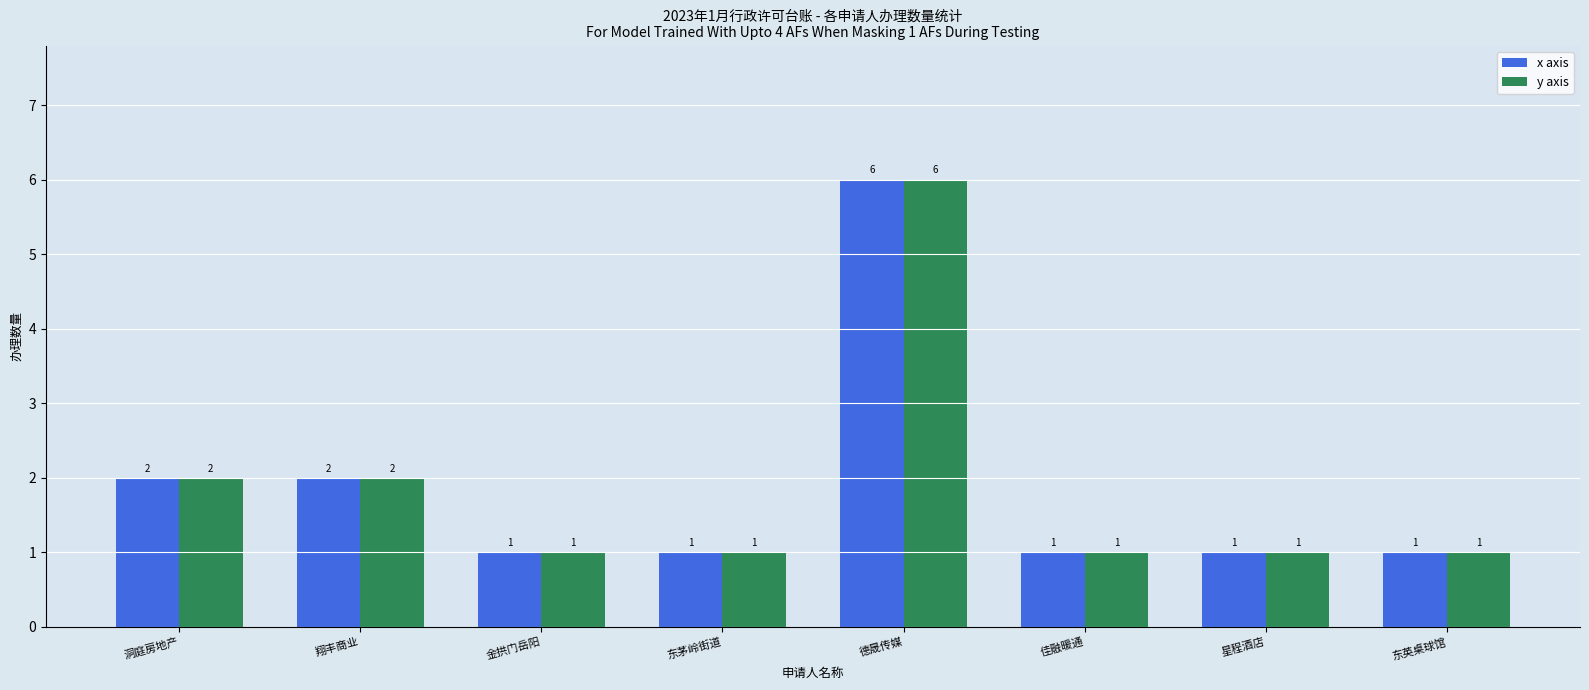

How many distinct data groups are displayed?

2